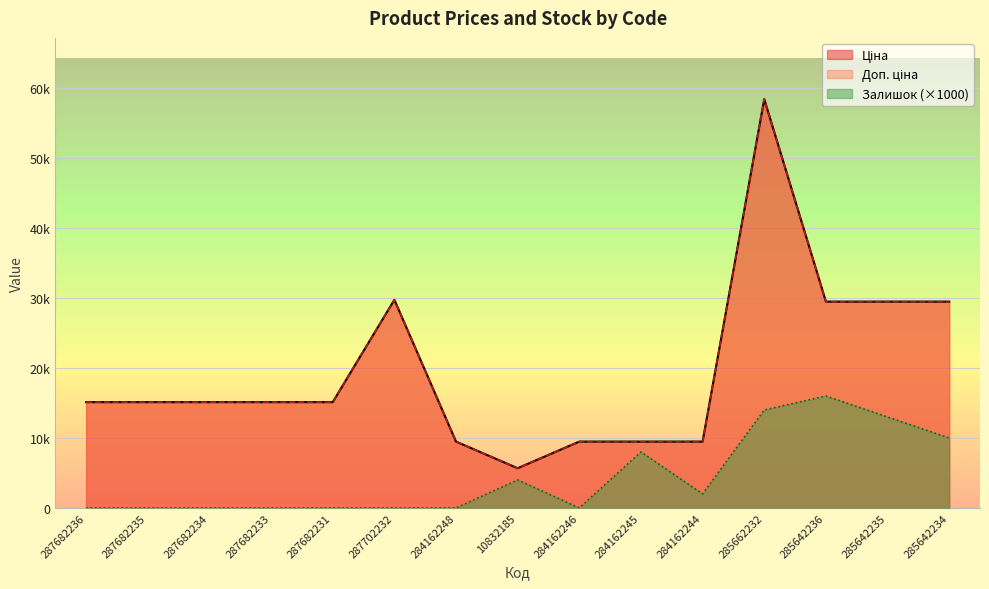

How many interior local peaks does the Ціна series have?

2